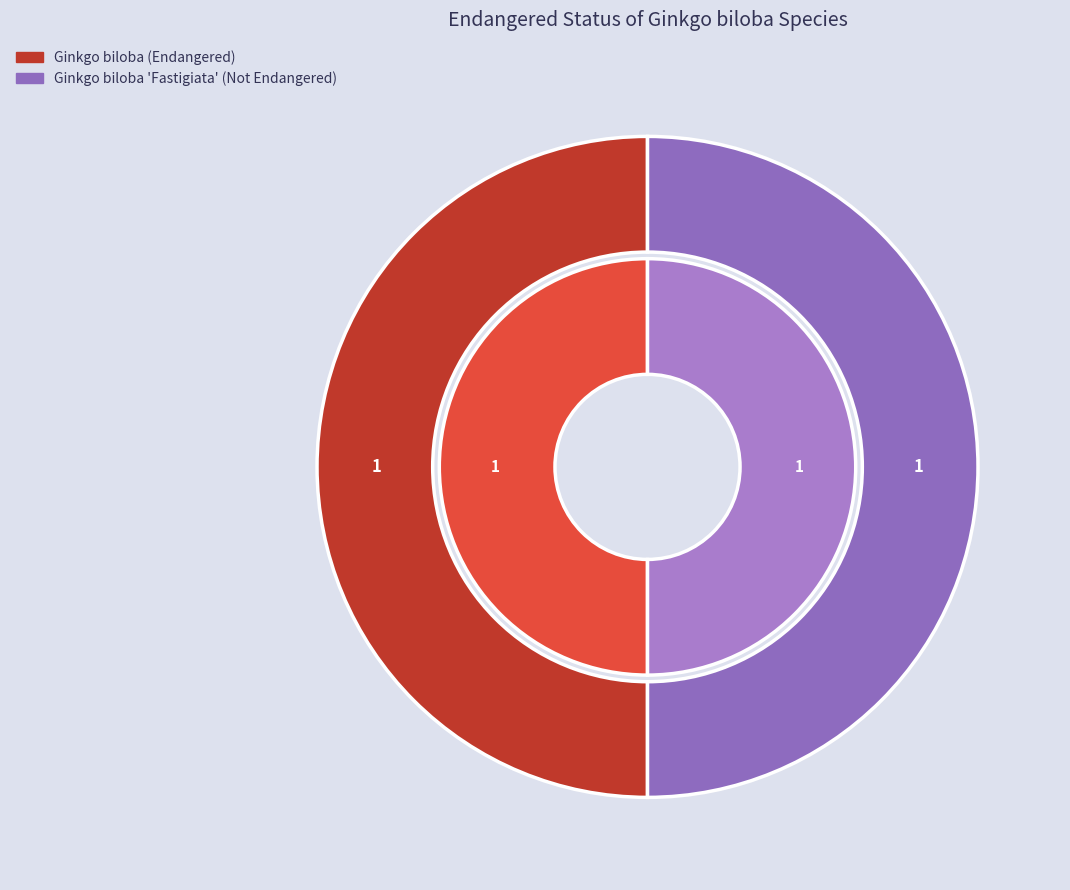

Which has a higher value, Ginkgo biloba or Ginkgo biloba 'Fastigiata'?

Ginkgo biloba